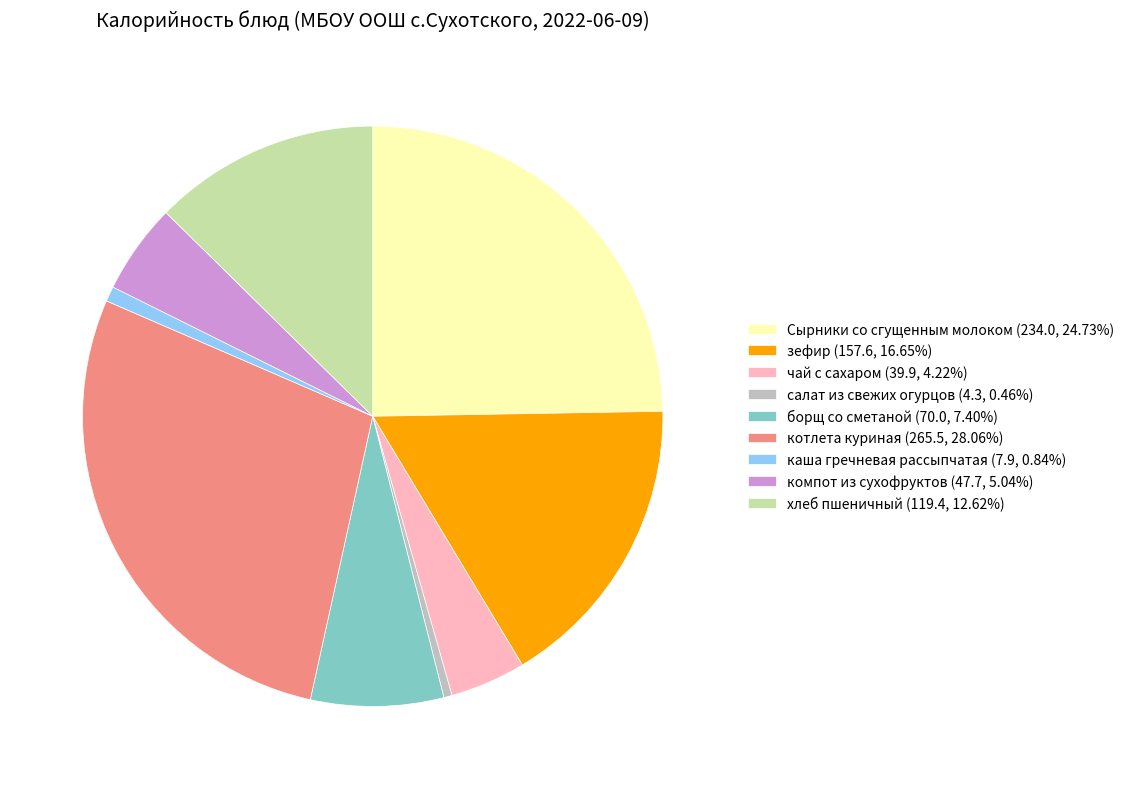

Is it true that каша гречневая рассыпчатая is 1% of the pie?

True